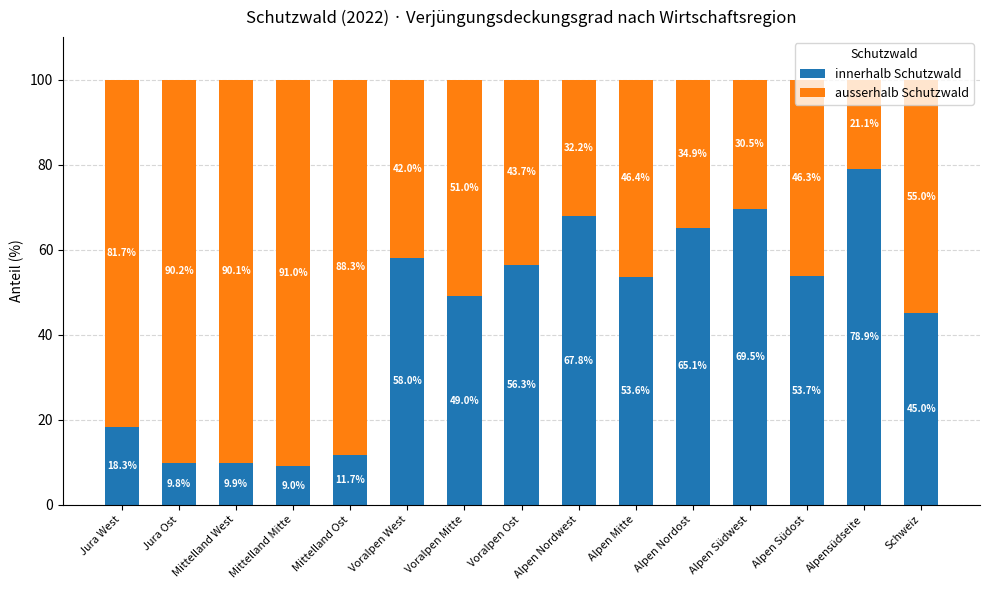

Count the number of data series in this chart.

2